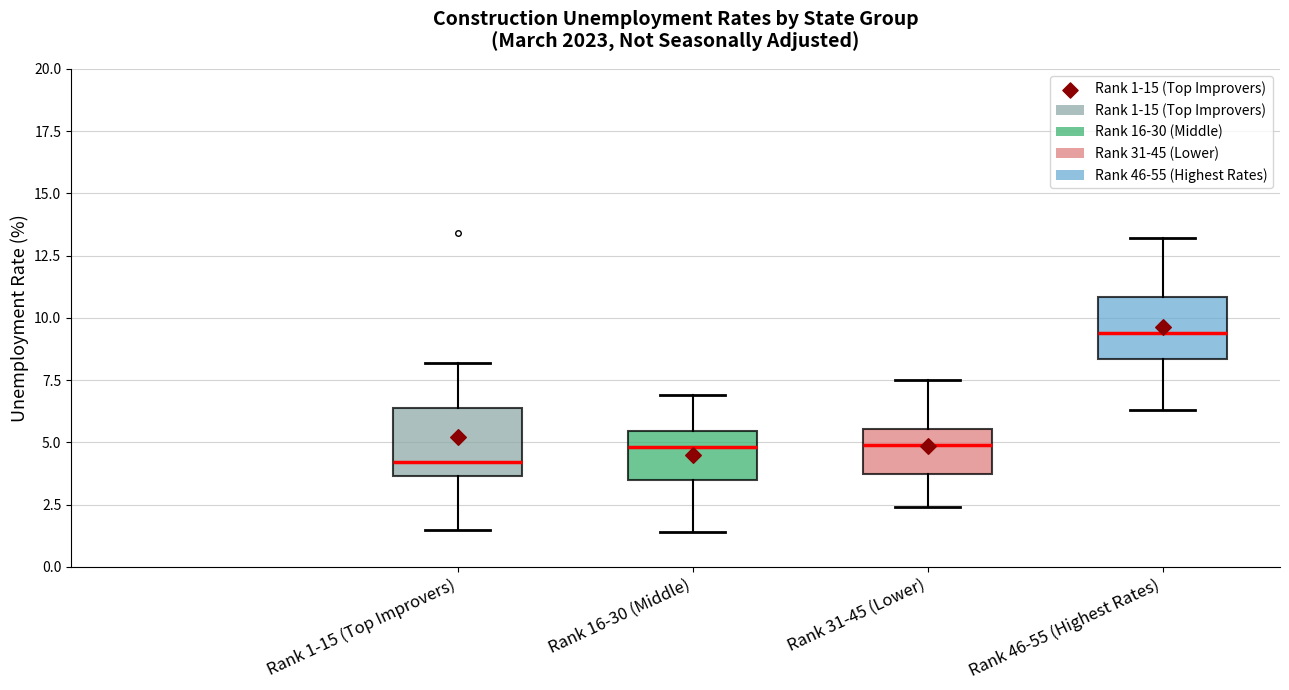

Reading left to right, read every box against the y-axis: the position of its median line, the range the box covers, and the ends of its whiskers. The values are not printed on the chart, so give them approximately, as read against the axis.

Rank 1-15 (Top Improvers): median 4.0, box 3.5 to 6.5, whiskers 1.5 to 8.0
Rank 16-30 (Middle): median 5.0, box 3.5 to 5.5, whiskers 1.5 to 7.0
Rank 31-45 (Lower): median 5.0, box 4.0 to 5.5, whiskers 2.5 to 7.5
Rank 46-55 (Highest Rates): median 9.5, box 8.5 to 11.0, whiskers 6.5 to 13.0